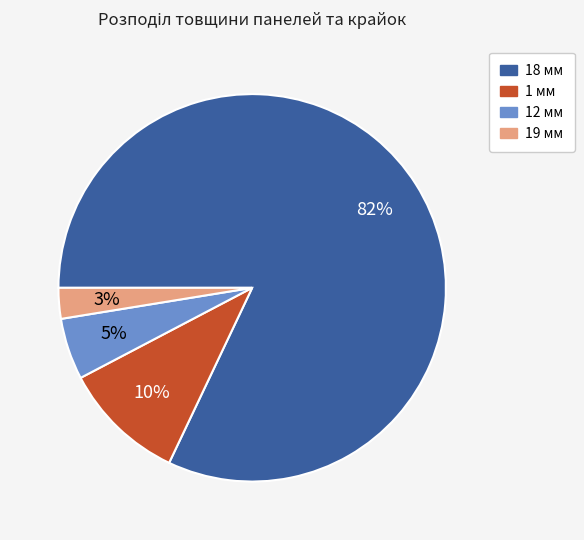

Count the number of slices in the pie.

4